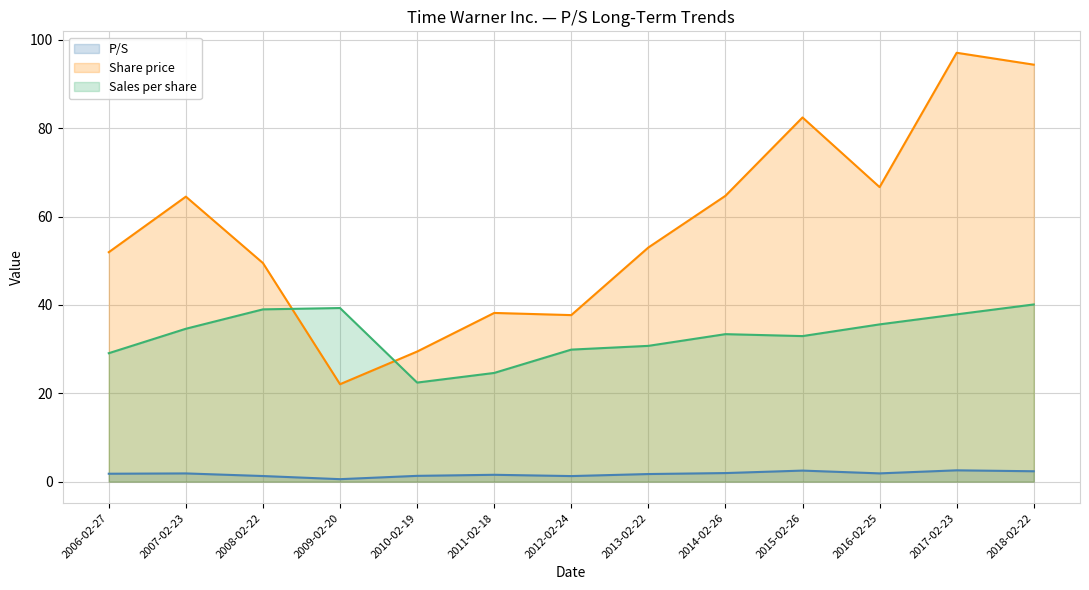

Rank the categories by P/S value from highest to lowest.

2017-02-23, 2015-02-26, 2018-02-22, 2014-02-26, 2016-02-25, 2007-02-23, 2006-02-27, 2013-02-22, 2011-02-18, 2010-02-19, 2008-02-22, 2012-02-24, 2009-02-20